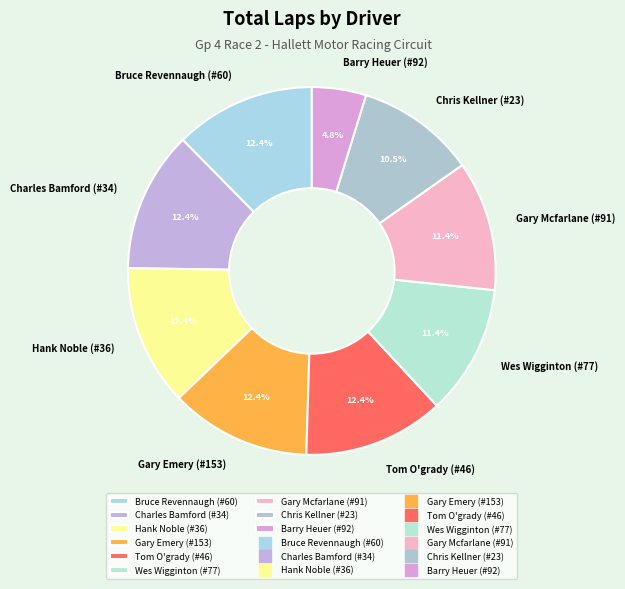

What is the smallest slice in the pie chart?

Barry Heuer (#92)